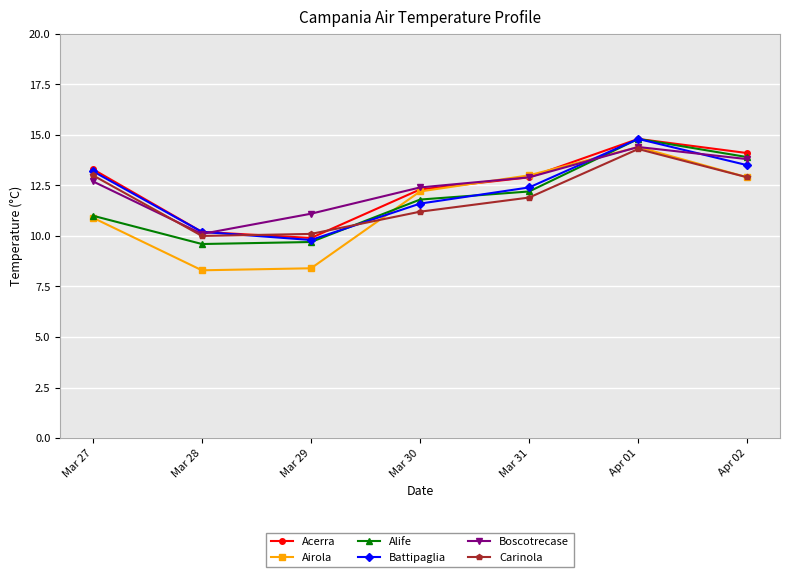

What is the difference between the highest and lowest values at Mar 28?

1.9